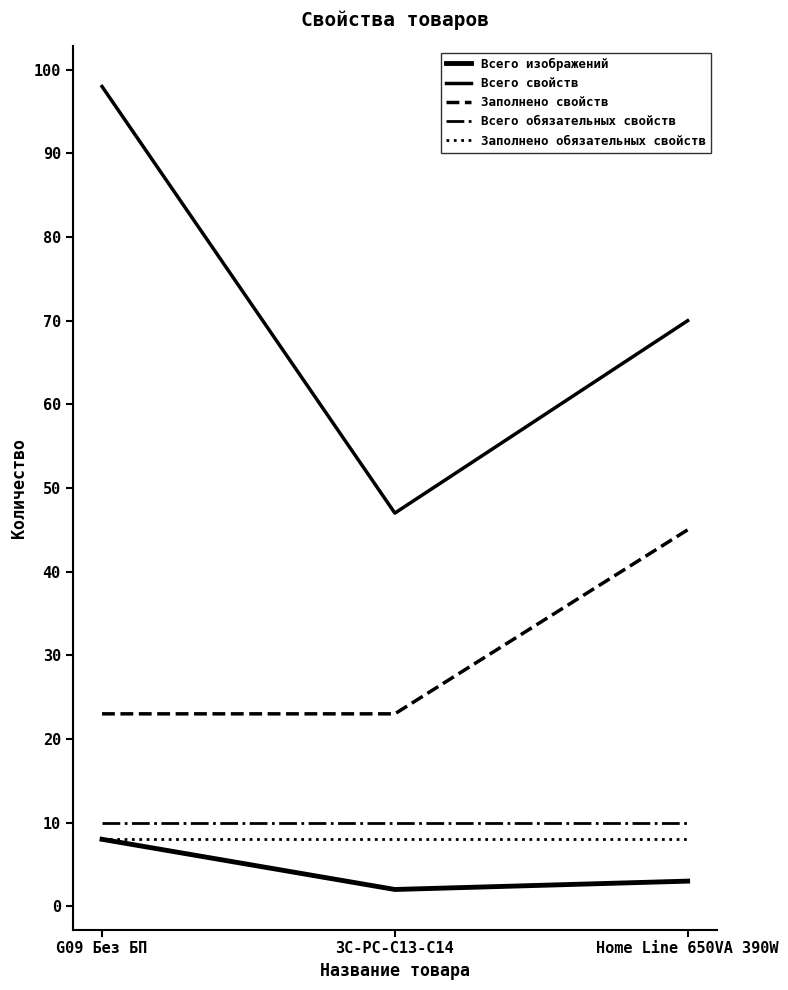

Is it true that Всего изображений equals 3 at Home Line 650VA 390W?

True